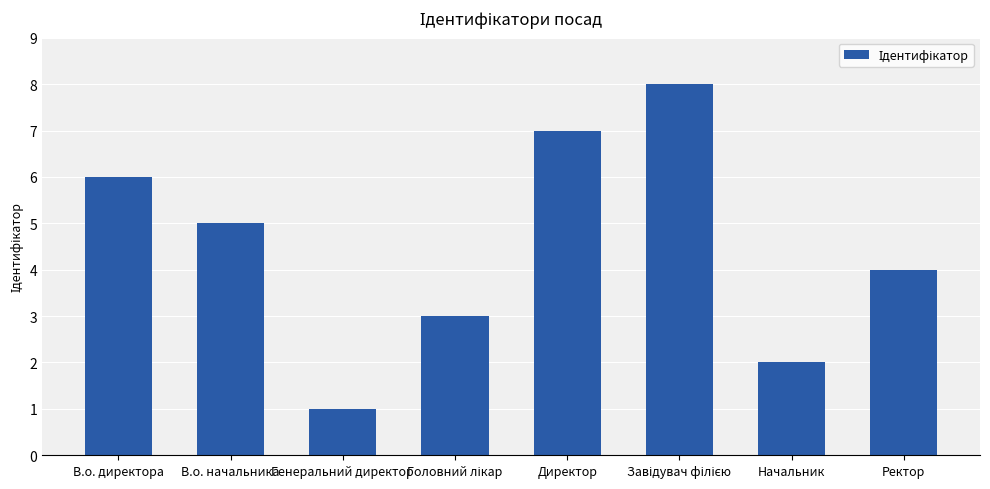

Which category has the lowest value across all series?

Генеральний директор